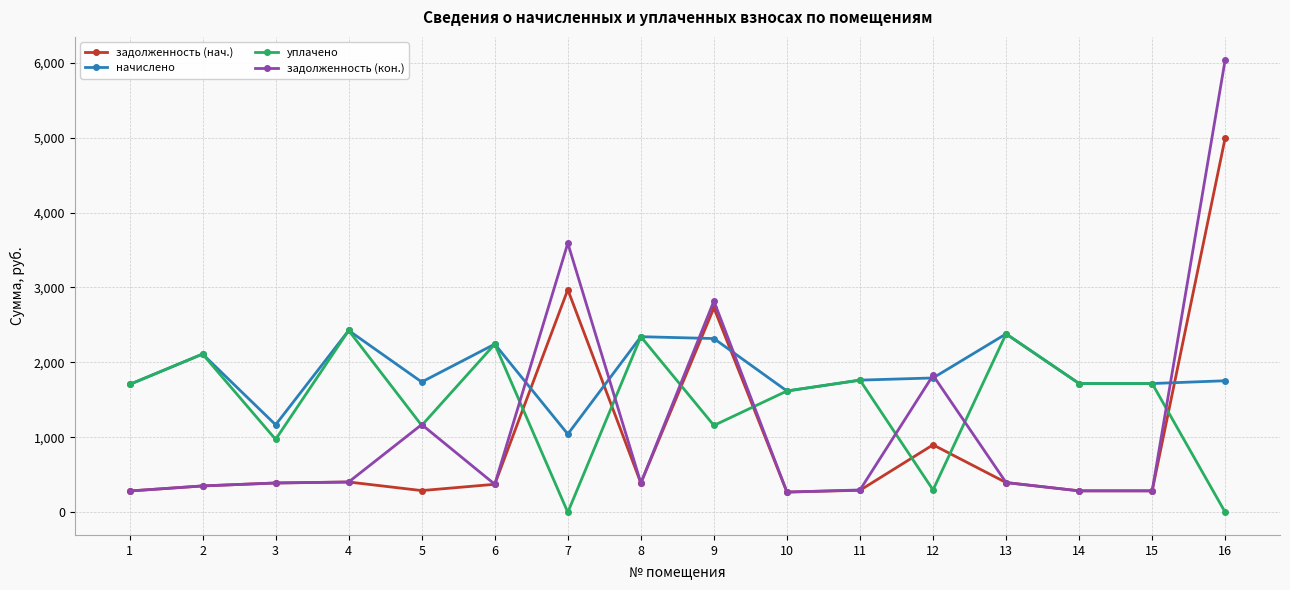

What is the average value of the задолженность (кон.) series?

1199.0